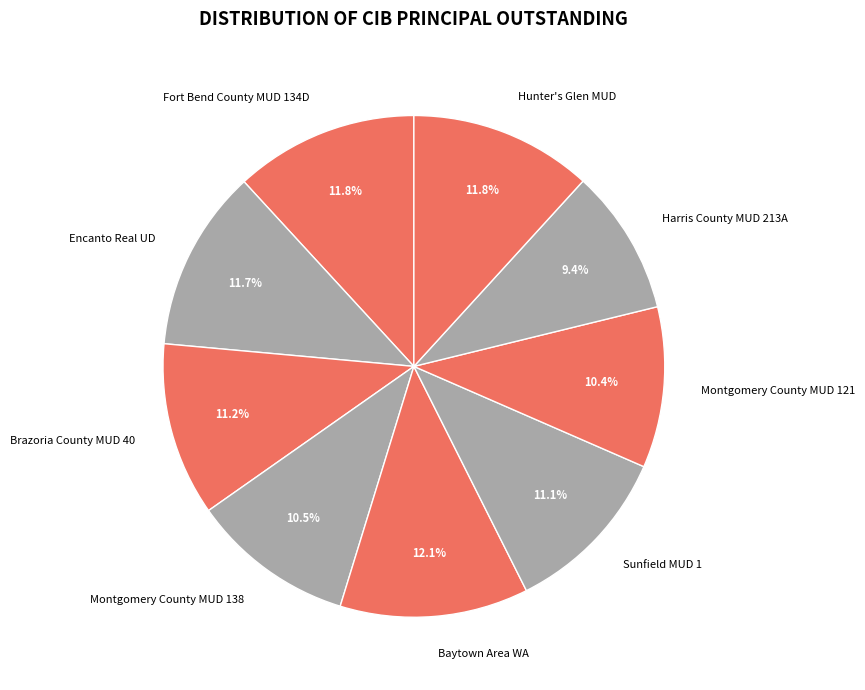

Is Montgomery County MUD 138 the majority of the pie?

No